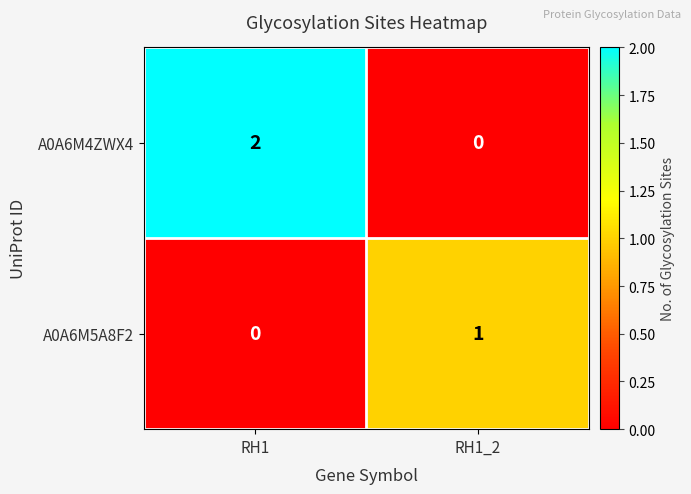

How many series are shown in this chart?

2